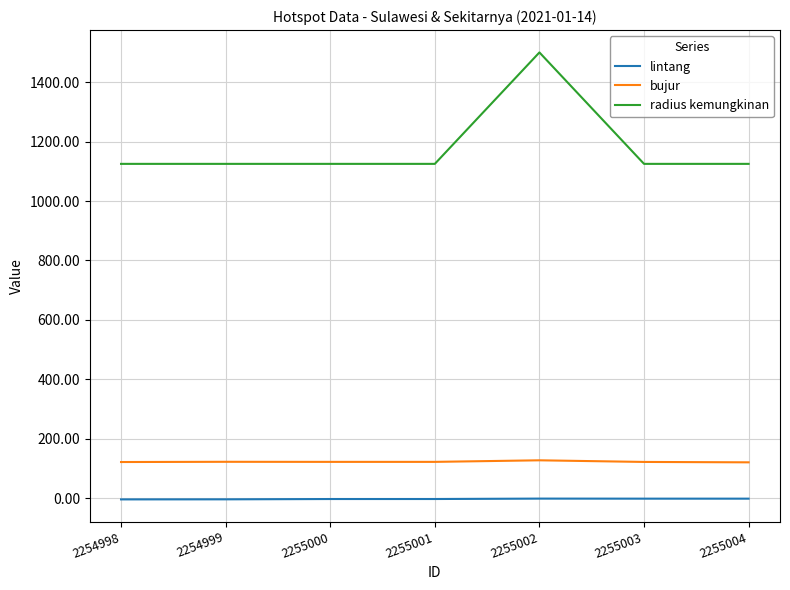

Rank the series by their maximum value, from lowest to highest.

lintang, bujur, radius kemungkinan